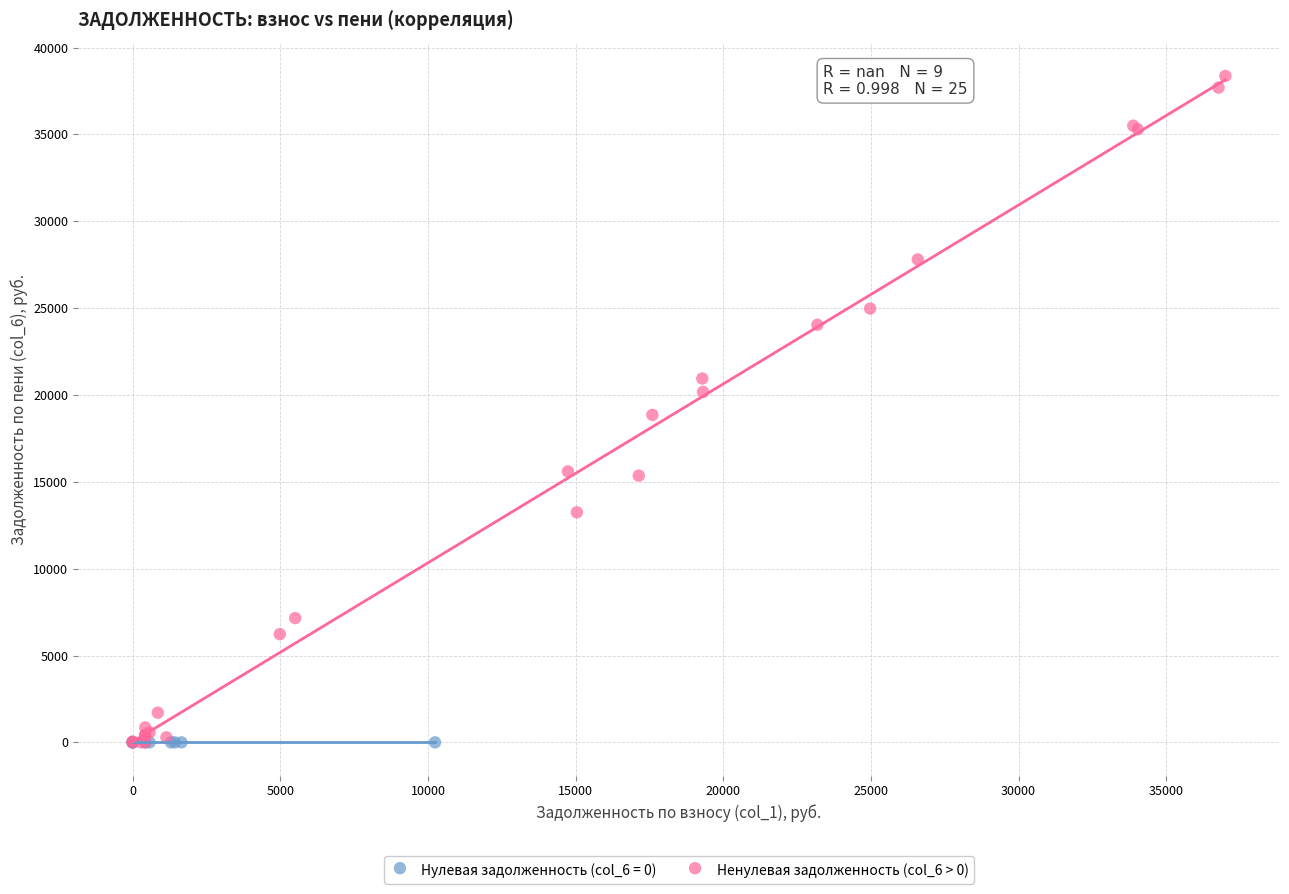

Which series reaches the maximum Y coordinate?

Ненулевая задолженность (col_6 > 0)